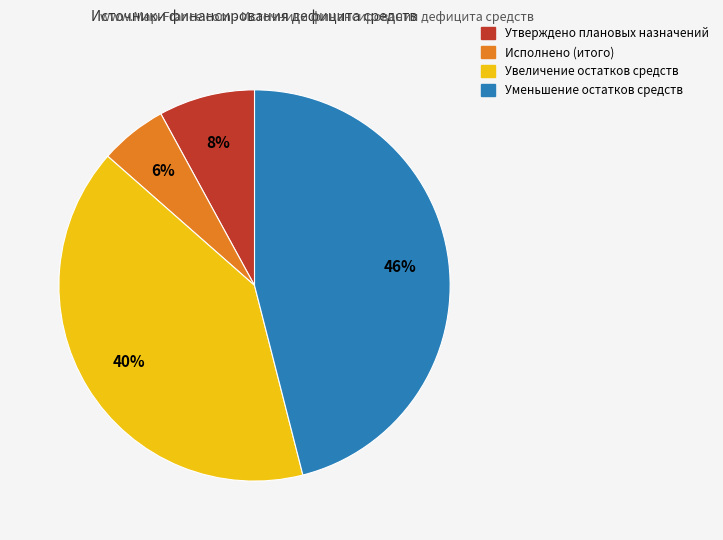

Which category has the biggest portion of the pie?

Уменьшение остатков средств